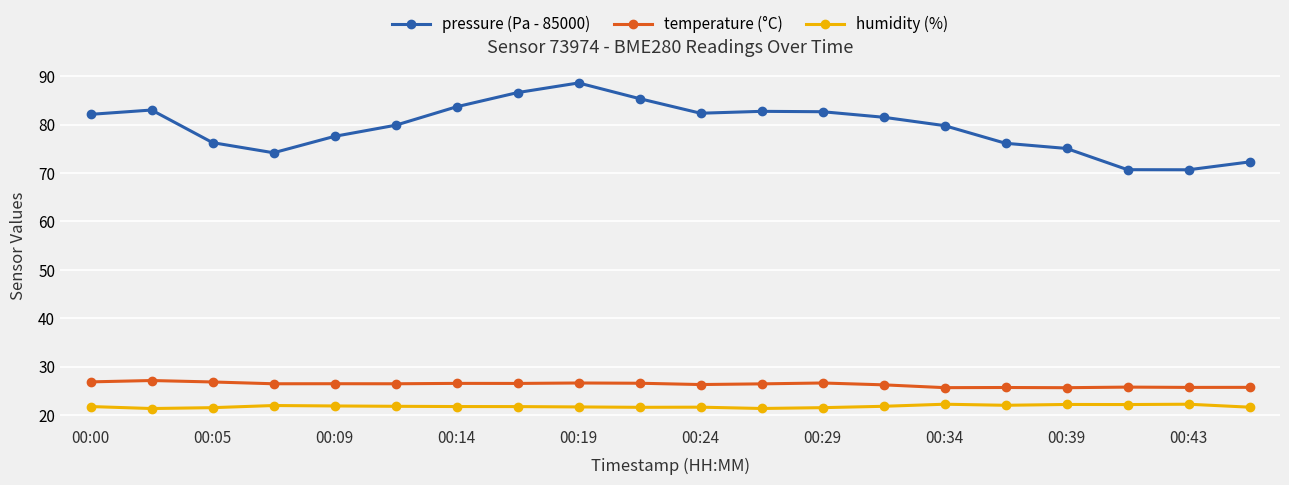

Which series has the largest total across all categories?

pressure (Pa - 85000)